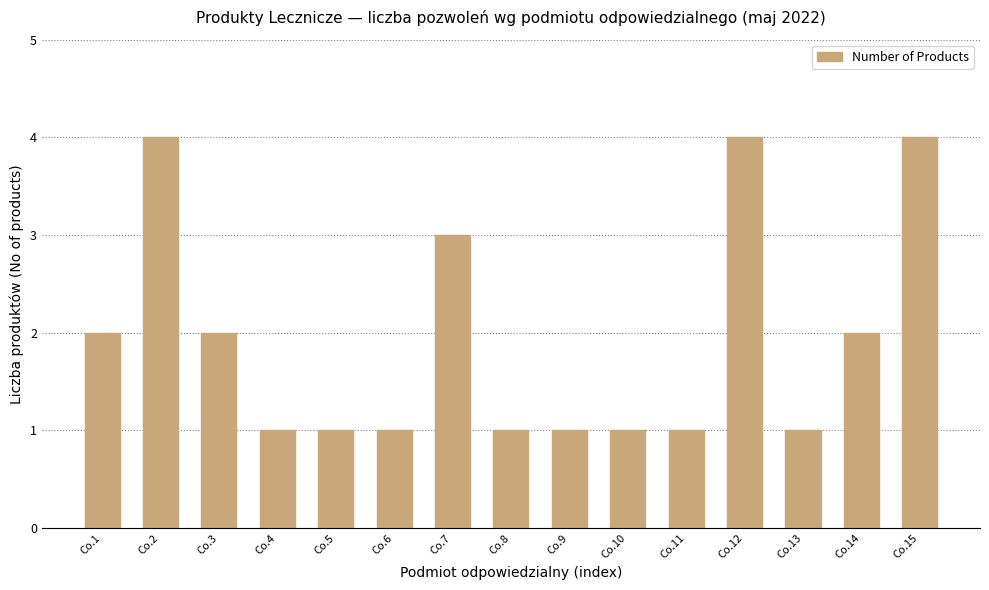

What is the value of the 1st bar from the left?

2